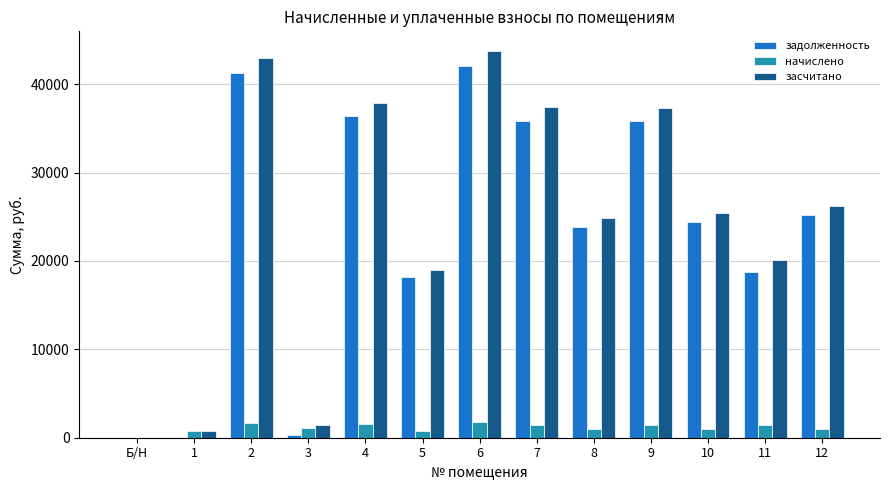

Which series changed the most between Б/Н and 8?

засчитано